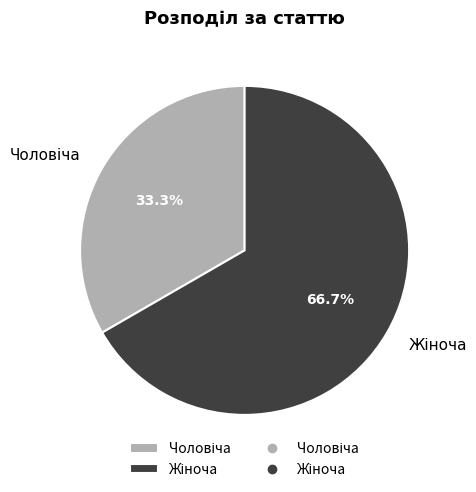

Is there any slice that represents more than half of the pie?

Yes